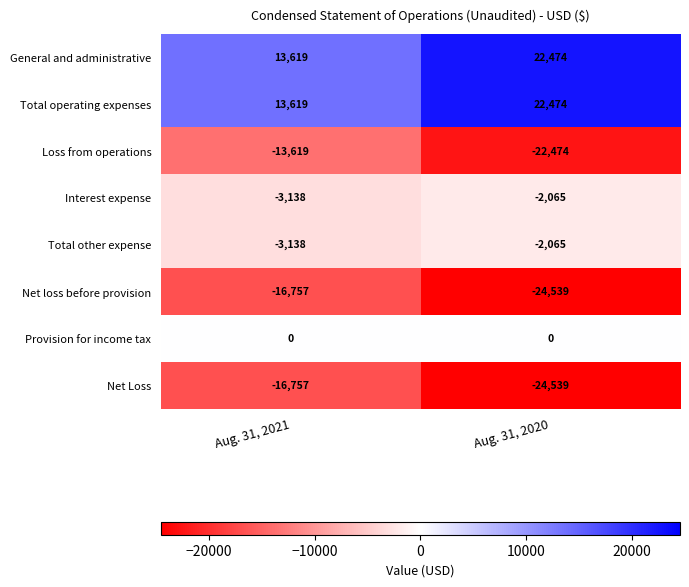

What is the total value across all series at Aug. 31, 2020?

-30734